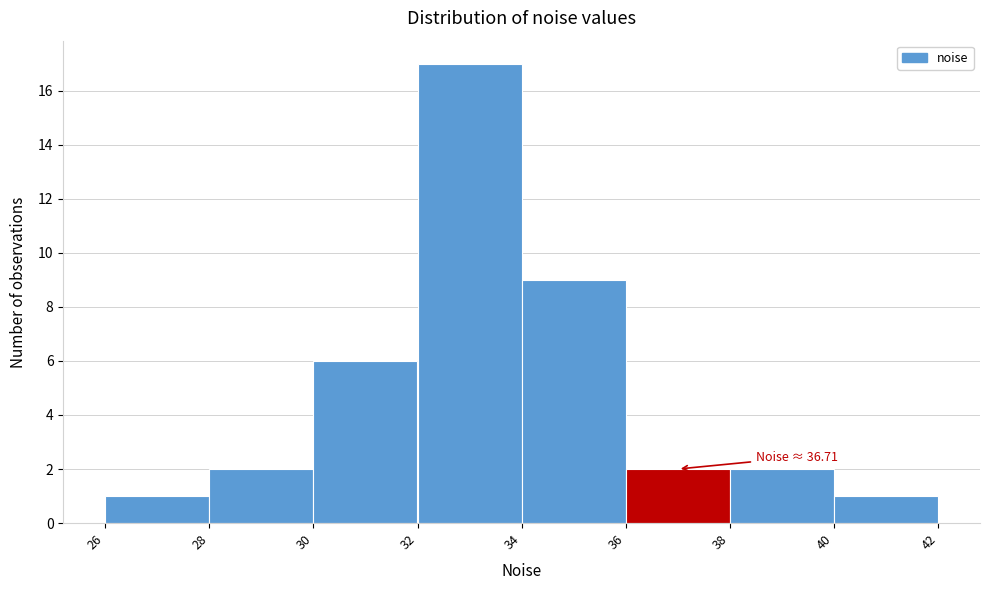

Over which range of the x-axis is the bar tallest?

32 to 34